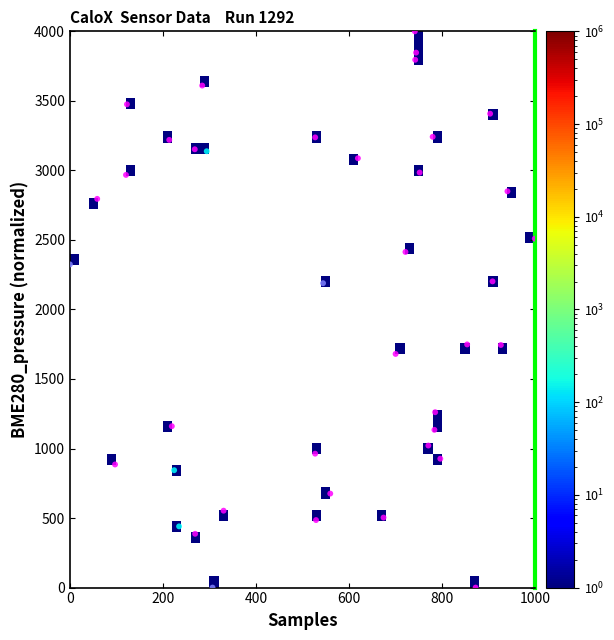

What is the range of X values (max minus min)?

1000.0